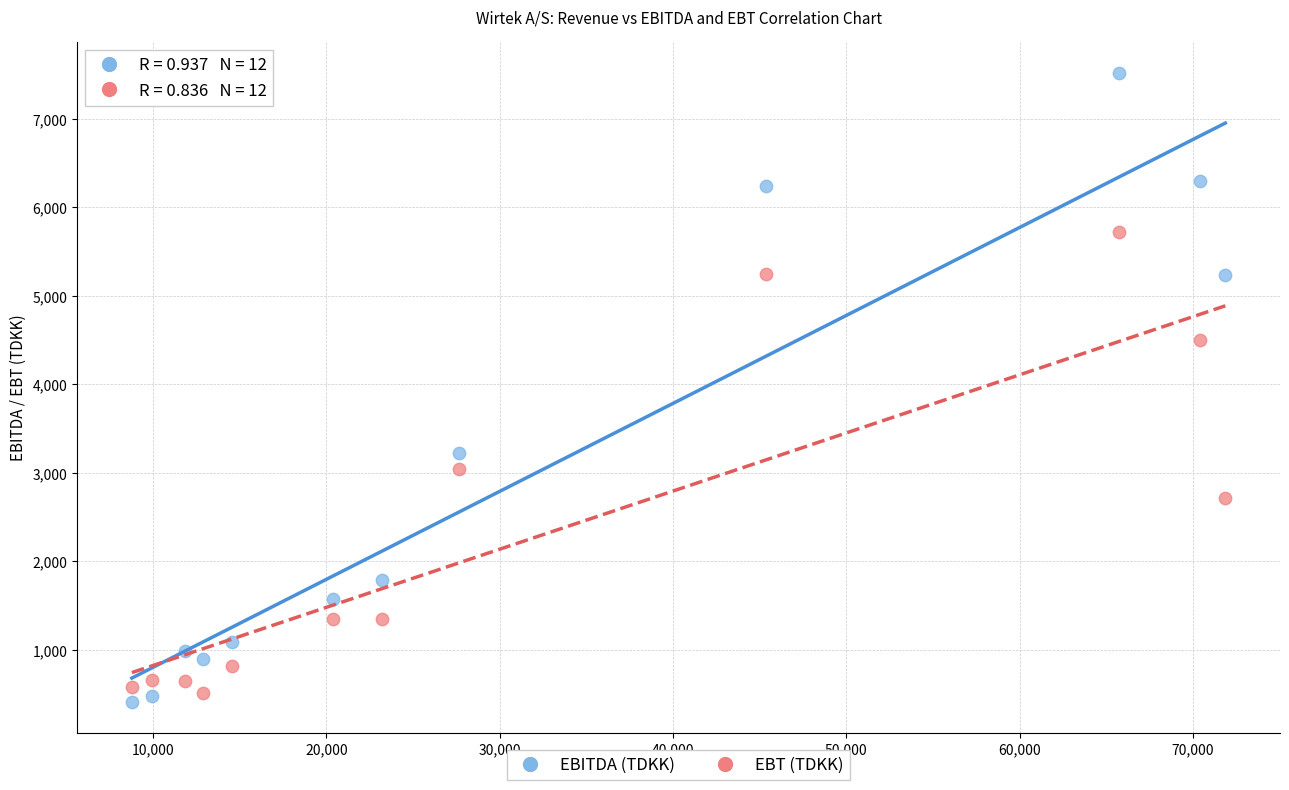

Across all series, what Y value is closest to 3965?

4500